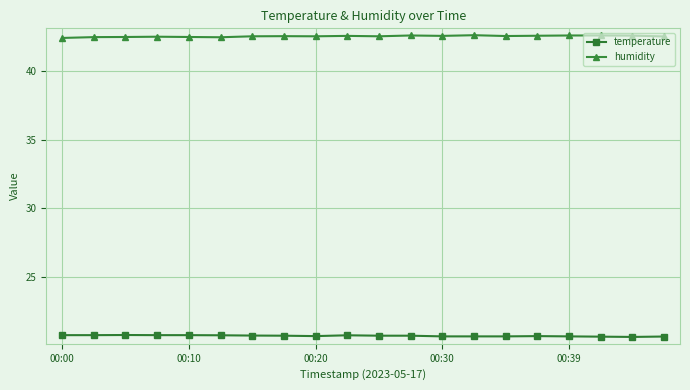

Which series has the largest total across all categories?

humidity